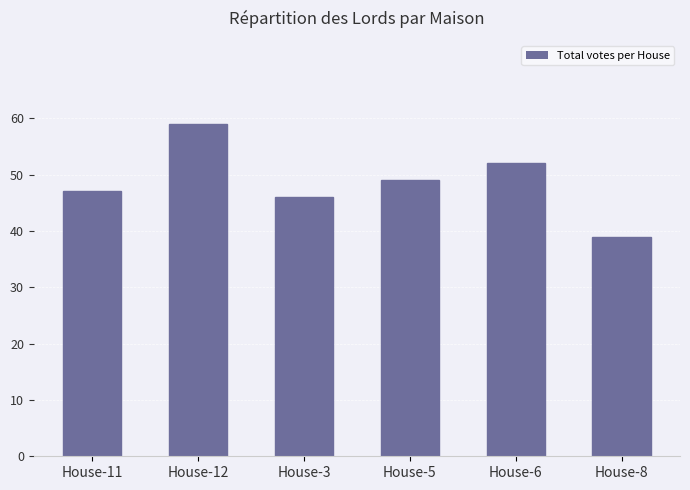

What is the change in value from House-11 to House-6?

+5